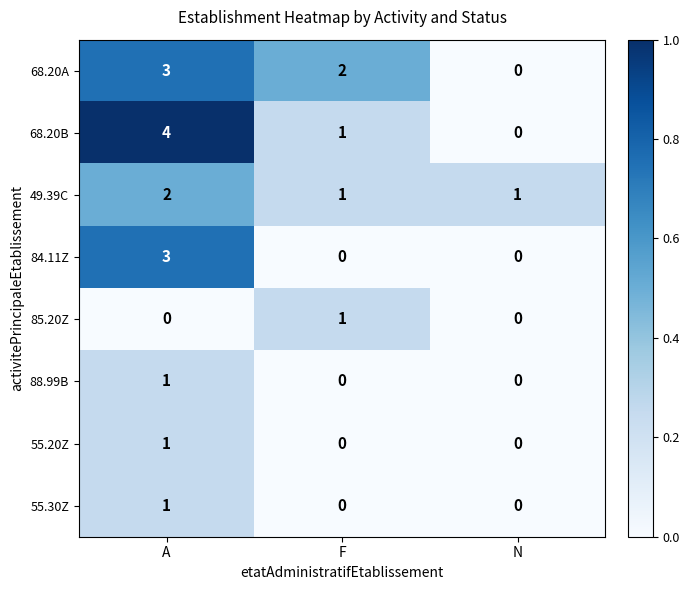

True or false: 68.20B has a value of 4 at A.

True